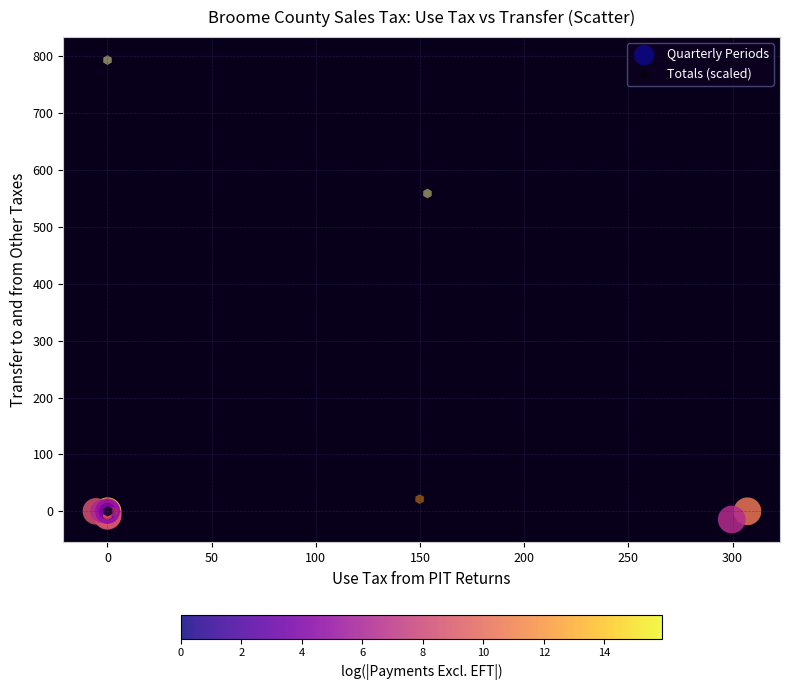

Which series reaches the maximum Y coordinate?

Totals (scaled)